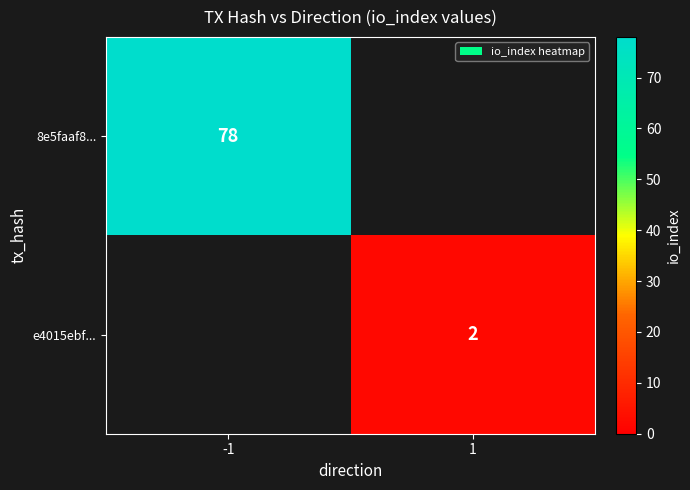

The value of 8e5faaf8... at -1 is 127. True or false?

False